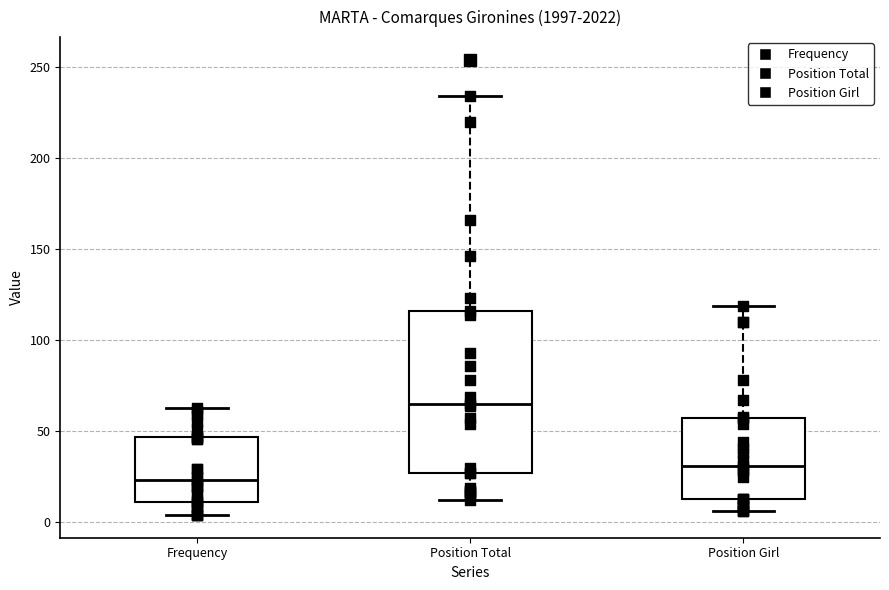

Which box has the highest median line?

Position Total